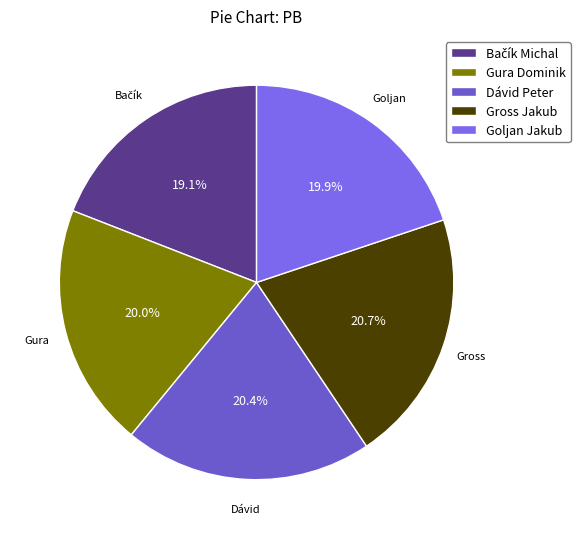

What portion of the pie excludes Gross Jakub?

79.3%